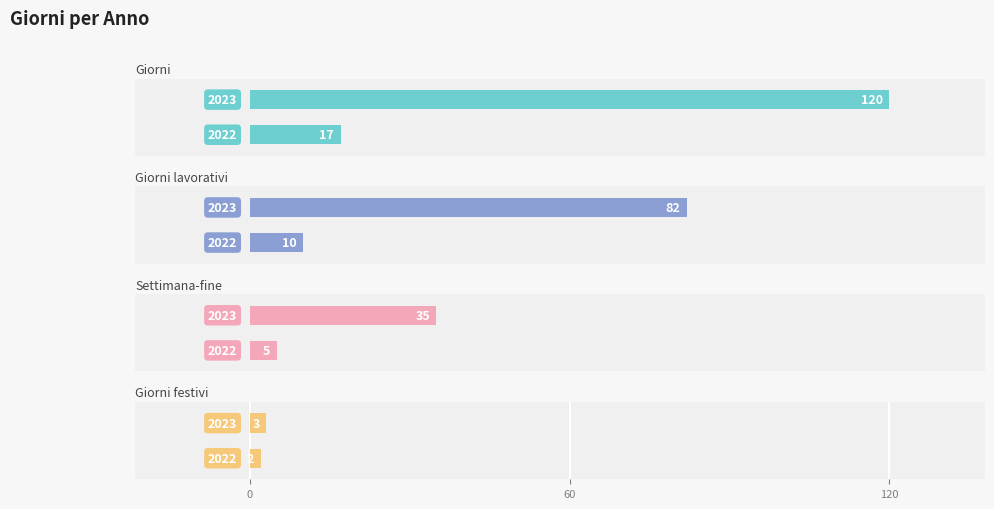

Are the bars horizontal?

Yes